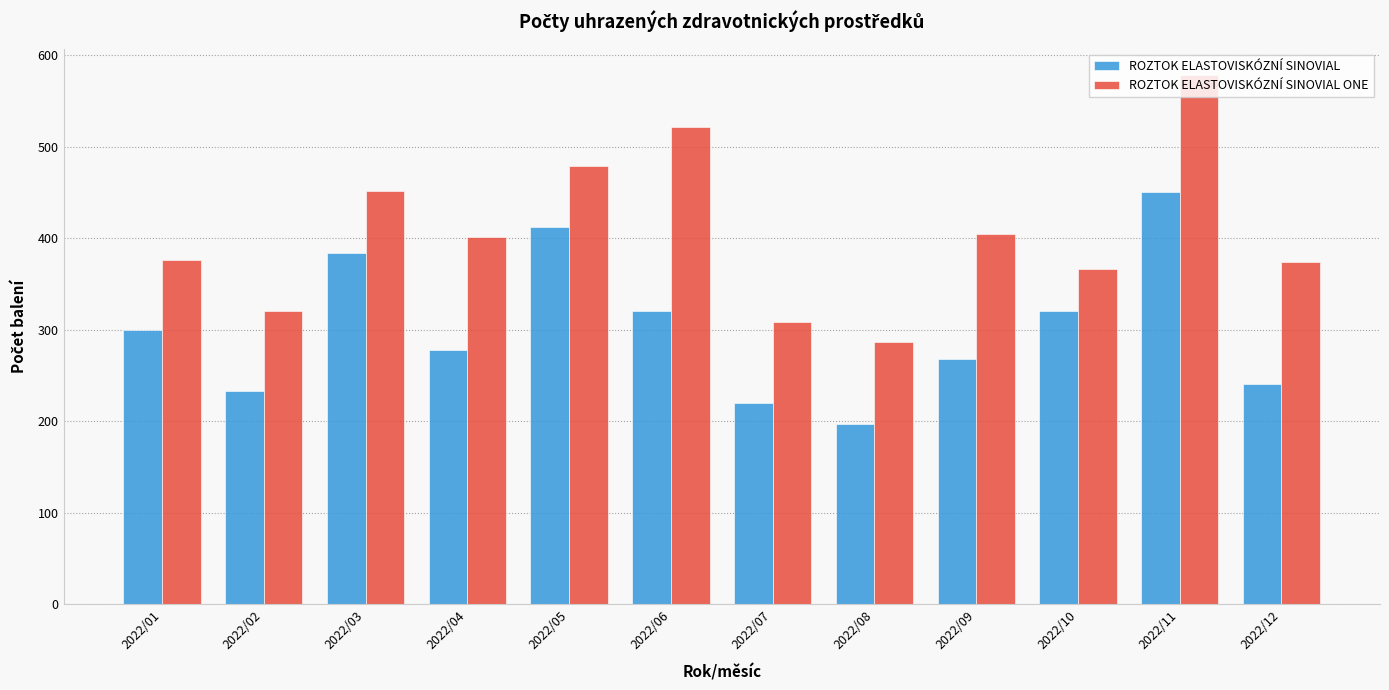

What value does the ROZTOK ELASTOVISKÓZNÍ SINOVIAL series have at 2022/08?

197